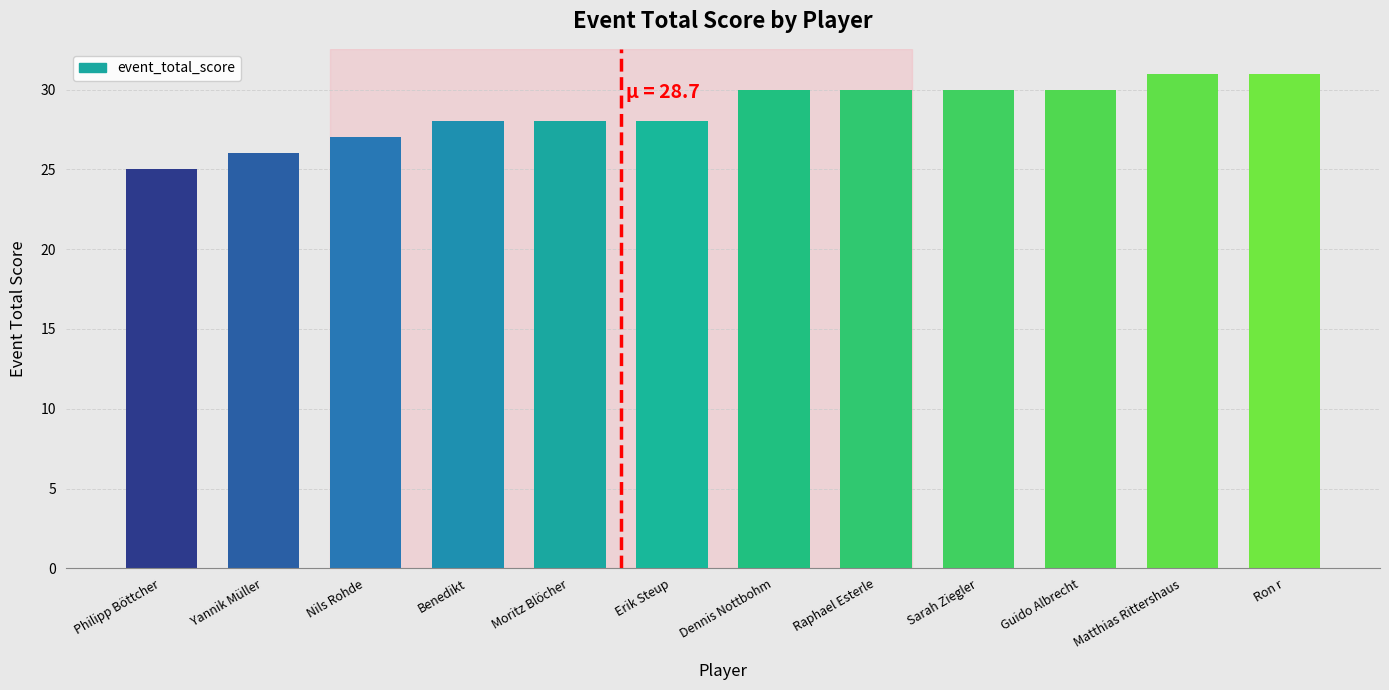

What is the ratio of the value at Nils Rohde to the value at Philipp Böttcher?

1.1